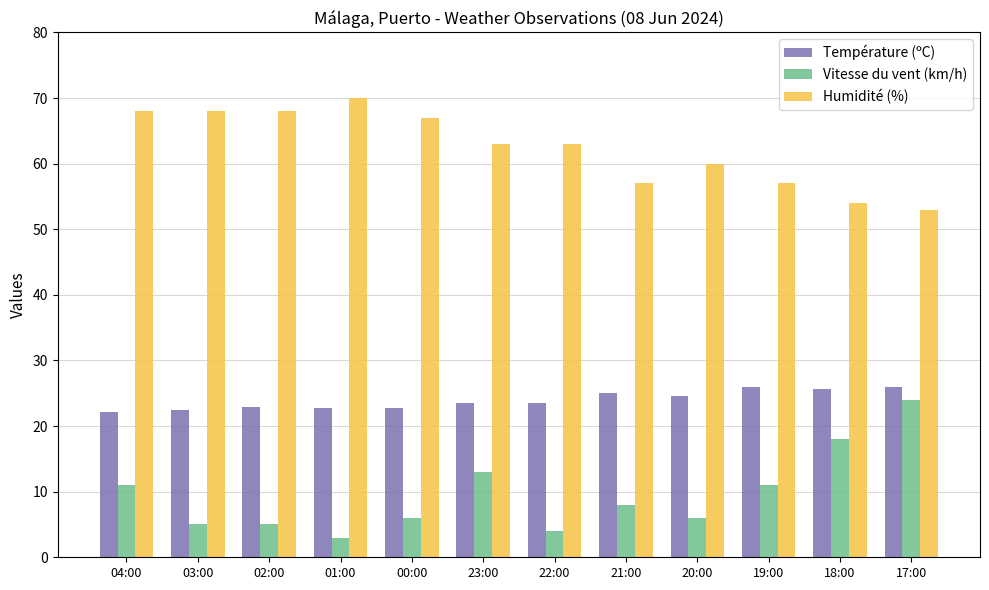

How many bars are there in total?

36